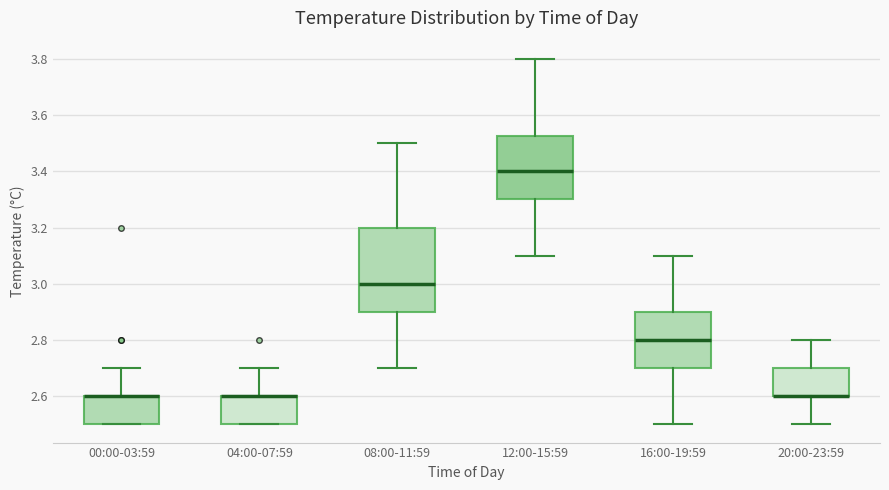

Where is the lower edge of the box for 12:00-15:59 on the y-axis? The values are not printed on the chart, so give them approximately, as read against the axis.

3.30